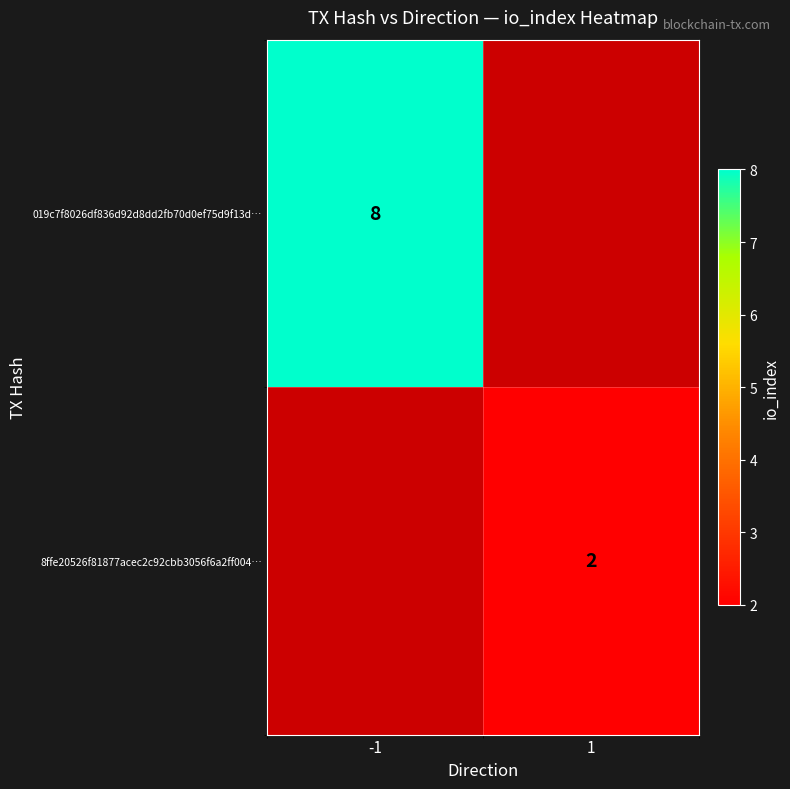

Is it true that 019c7f8026df836d92d8dd2fb70d0ef75d9f13d… equals 13 at -1?

False